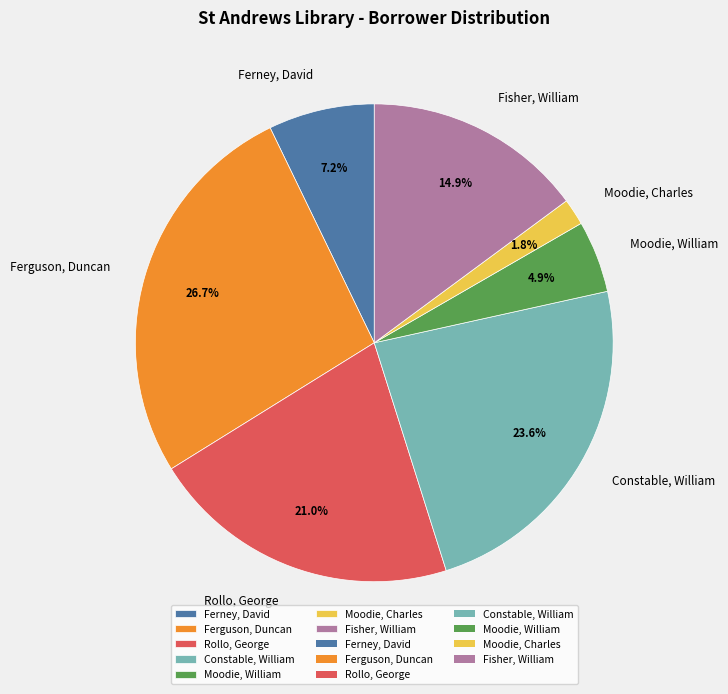

How many slices are in this pie chart?

7